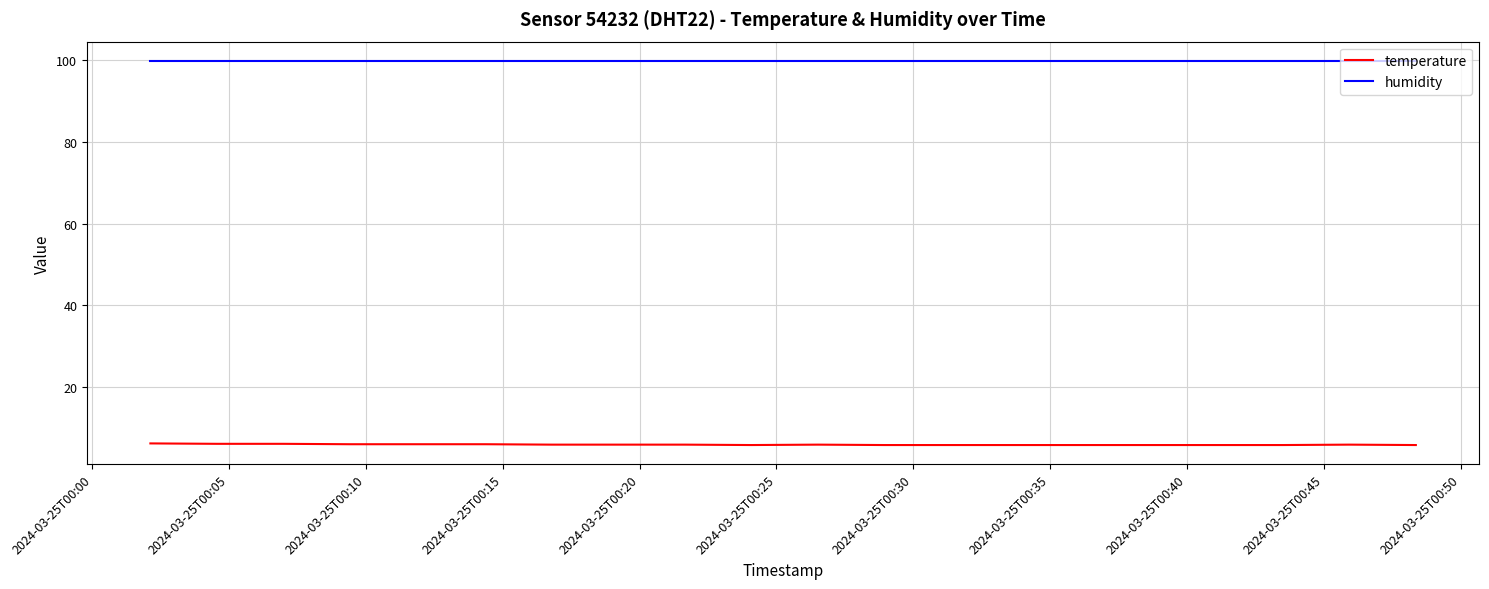

What is the lowest value of the humidity series?

99.9